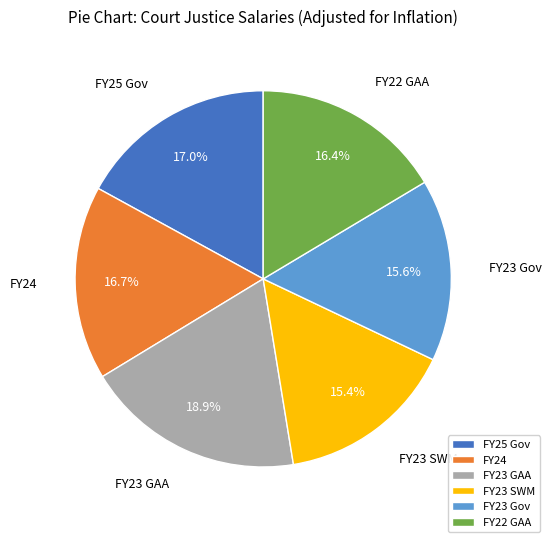

Combined, do FY23 GAA and FY25 Gov account for over 50%?

No